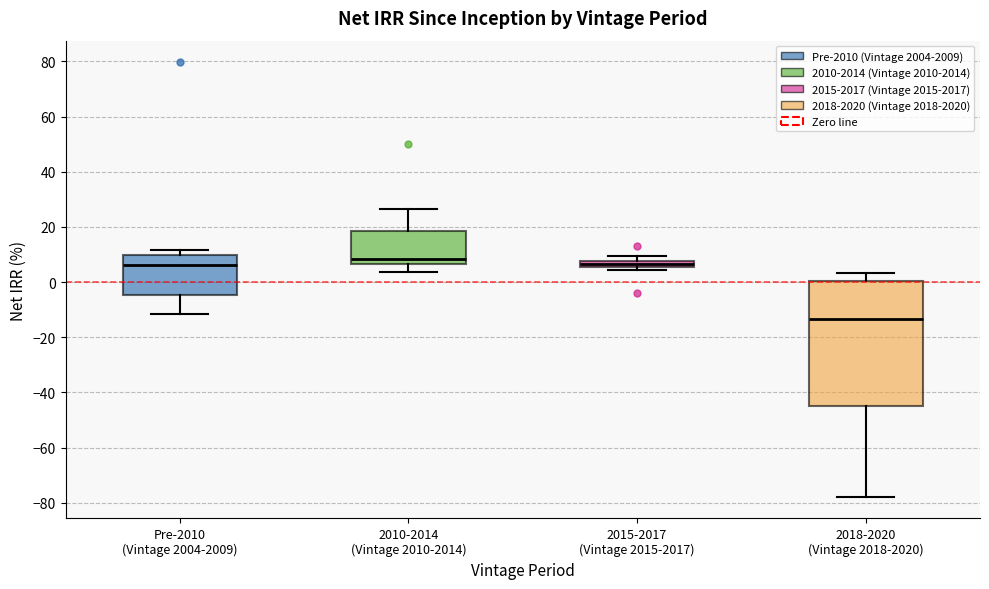

Where does the median line of the box for 2018-2020 (Vintage 2018-2020) sit on the y-axis? The values are not printed on the chart, so give them approximately, as read against the axis.

-14